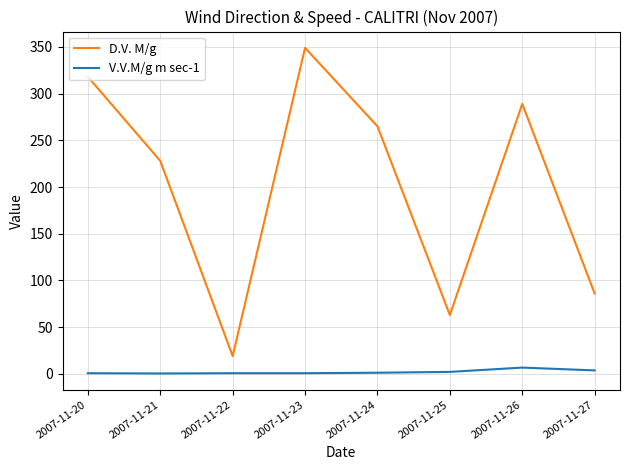

Between 2007-11-21 and 2007-11-25, which series saw the biggest shift?

D.V. M/g